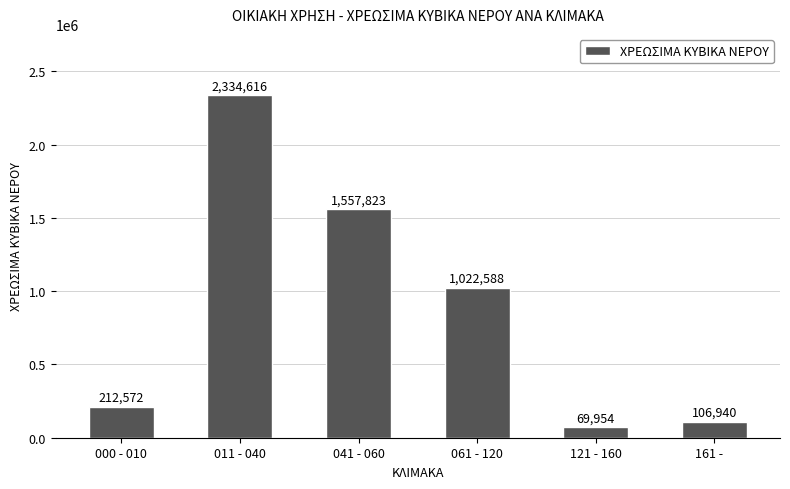

The chart shows a value of 459799 at 061 - 120. True or false?

False